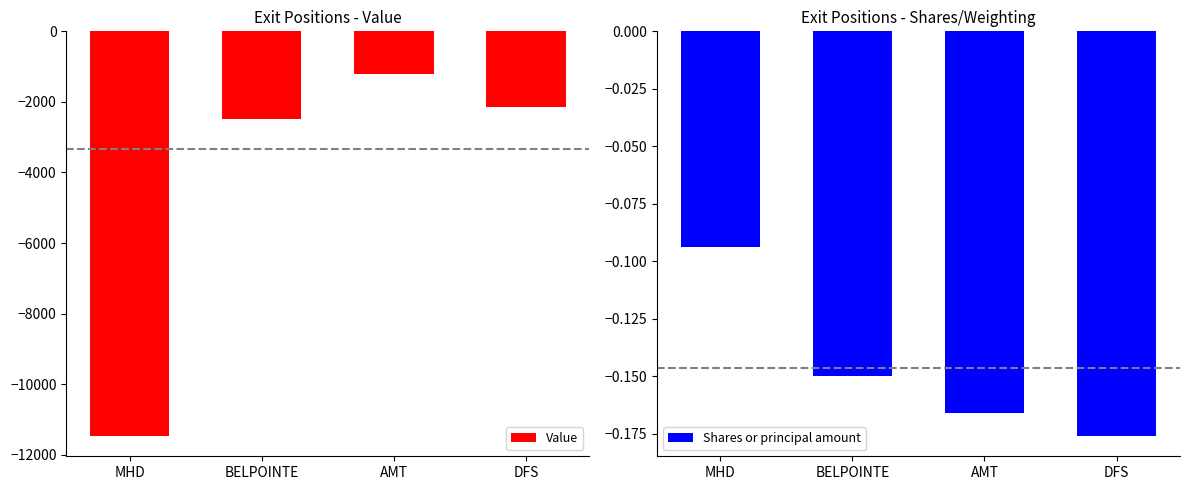

Which series changed the most between BELPOINTE and AMT?

Value